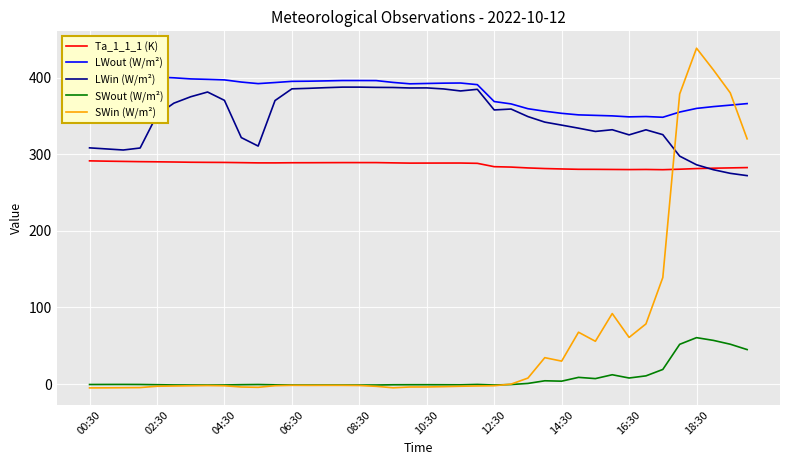

What is the highest value of the SWin (W/m²) series?

438.3